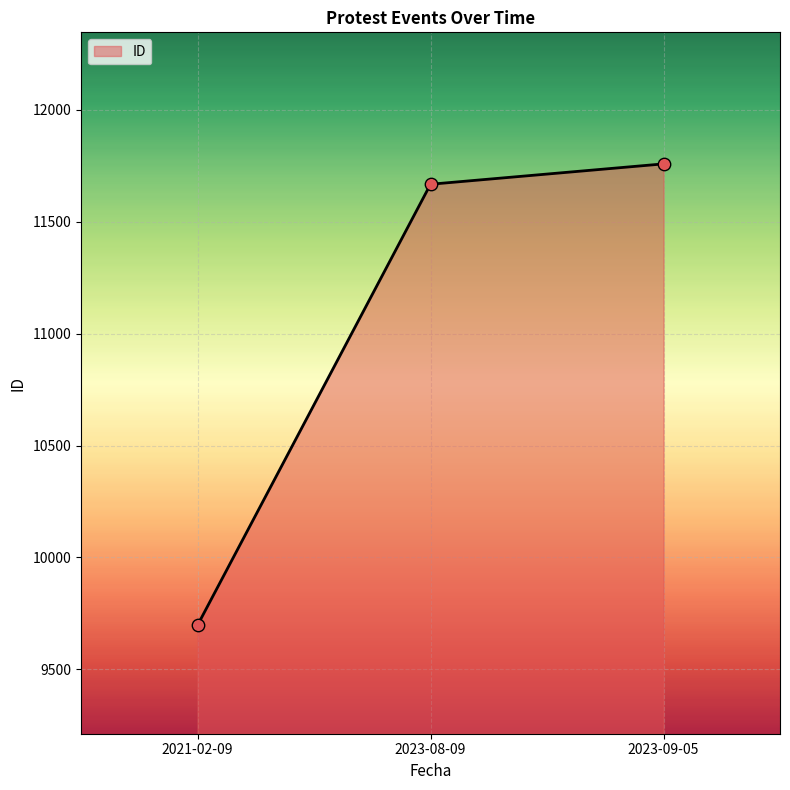

Which has a higher value, 2023-09-05 or 2023-08-09?

2023-09-05